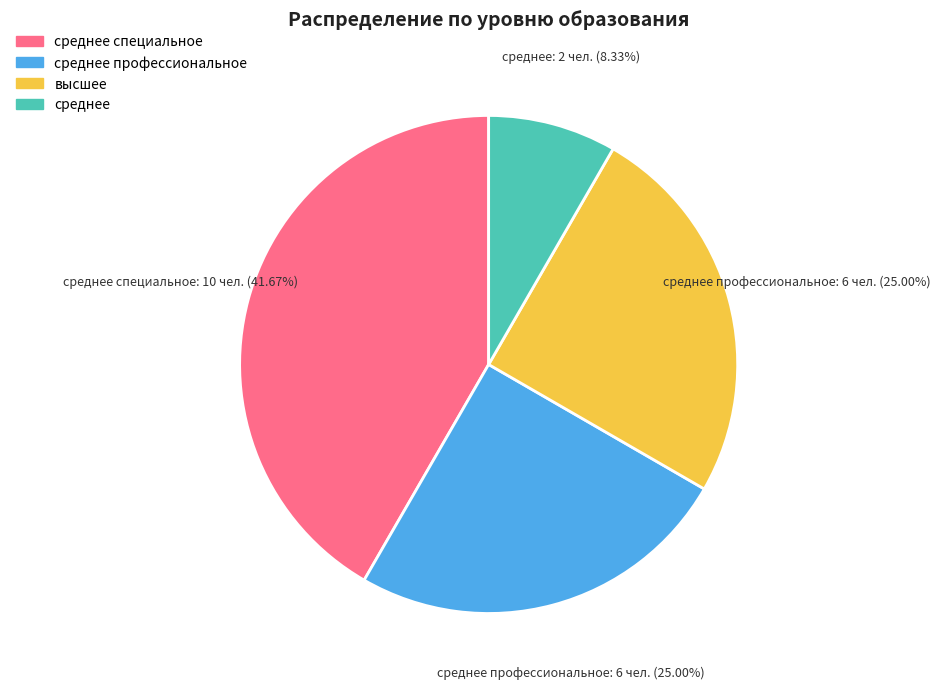

Does any single category account for the majority?

No